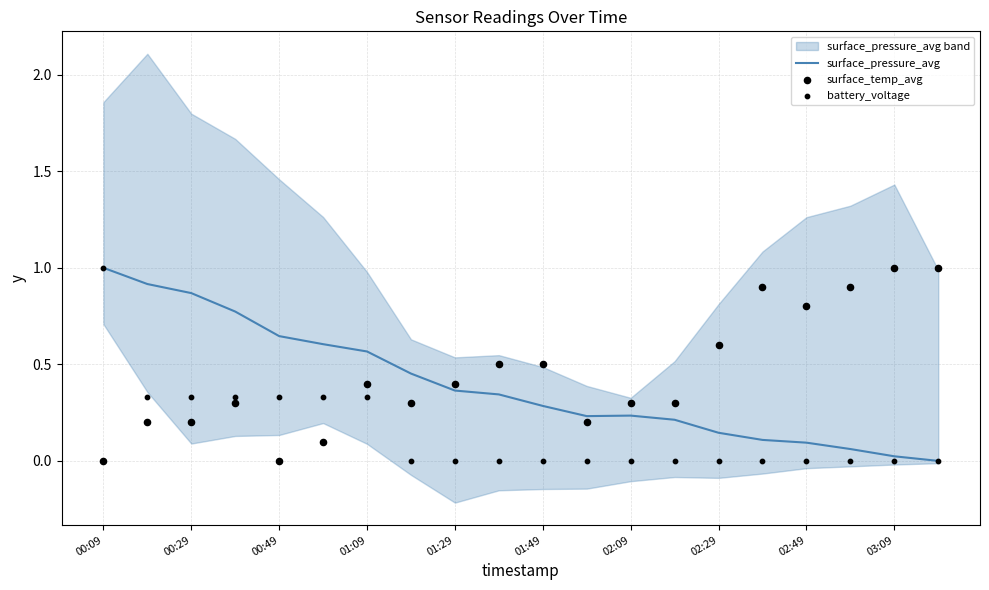

Which series contains the highest Y value?

surface_pressure_avg